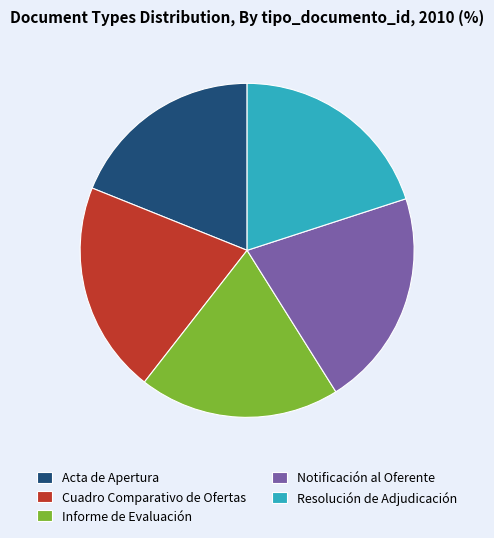

How many slices are in this pie chart?

5